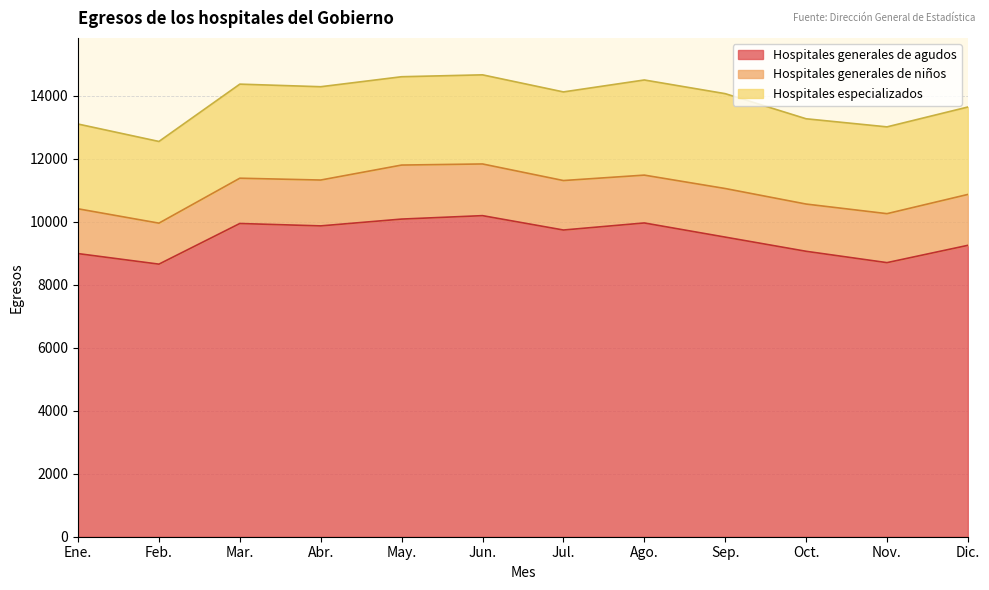

True or false: Hospitales generales de niños and Hospitales especializados intersect in this chart.

False